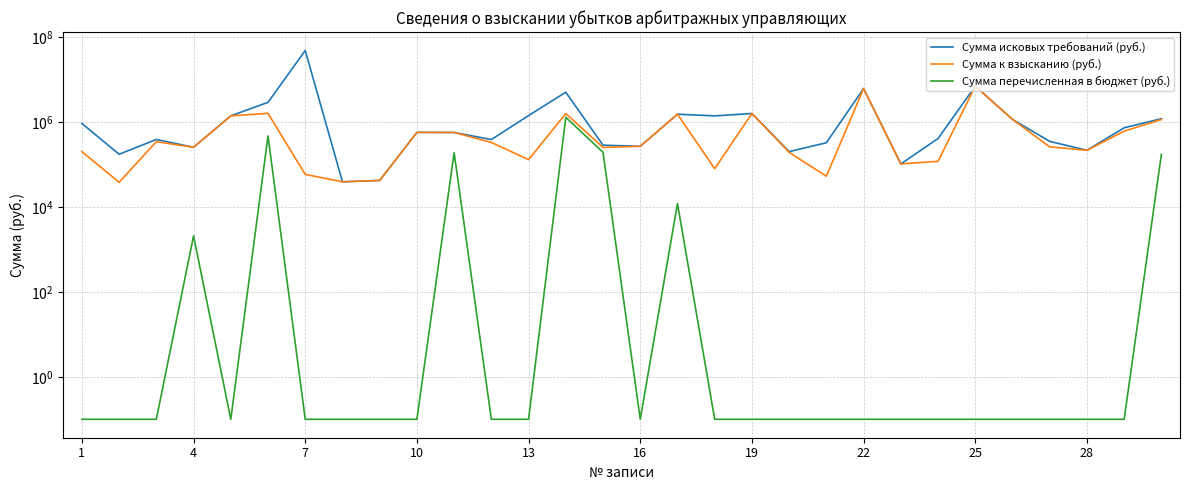

Reading left to right, transcribe all the data shown in this chart.

Сумма исковых требований (руб.): 940000.0	176629.0	394461.4	258250.8	1421170.0	2961326.0	49367093.5	39654.2	42645.2	579474.0	577000.0	392983.7	1442600.0	5124081.0	289526.0	272451.2	1554003.2	1419354.0	1615361.8	204055.8	330378.6	6258050.8	104435.5	415357.0	7121313.7	1171806.0	355643.1	219245.7	743608.2	1218248.0
Сумма к взысканию (руб.): 204262.0	38629.0	349461.4	258250.8	1421170.0	1629025.5	59269.2	39654.2	42645.2	579474.0	577000.0	335469.1	132000.0	1611700.0	255672.7	272451.2	1554003.2	80788.3	1615361.8	196068.9	53619.3	6258050.8	104435.5	120719.0	7121313.7	1171806.0	264417.8	219245.7	620000.0	1164423.0
Сумма перечисленная в бюджет (руб.): 0.1	0.1	0.1	2114.0	0.1	477935.1	0.1	0.1	0.1	0.1	192751.4	0.1	0.1	1312900.8	196457.3	0.1	12187.4	0.1	0.1	0.1	0.1	0.1	0.1	0.1	0.1	0.1	0.1	0.1	0.1	175735.0